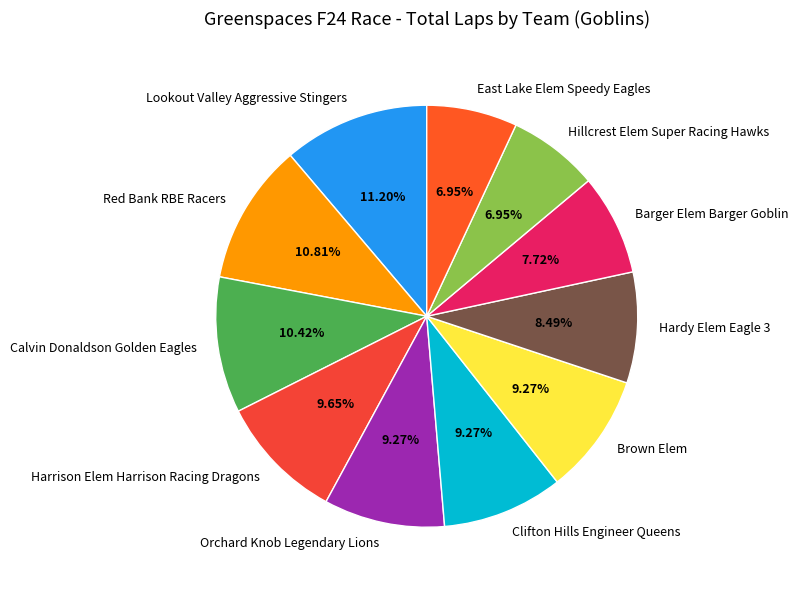

To the nearest percent, what is the combined percentage of Calvin Donaldson Golden Eagles and Lookout Valley Aggressive Stingers?

22%